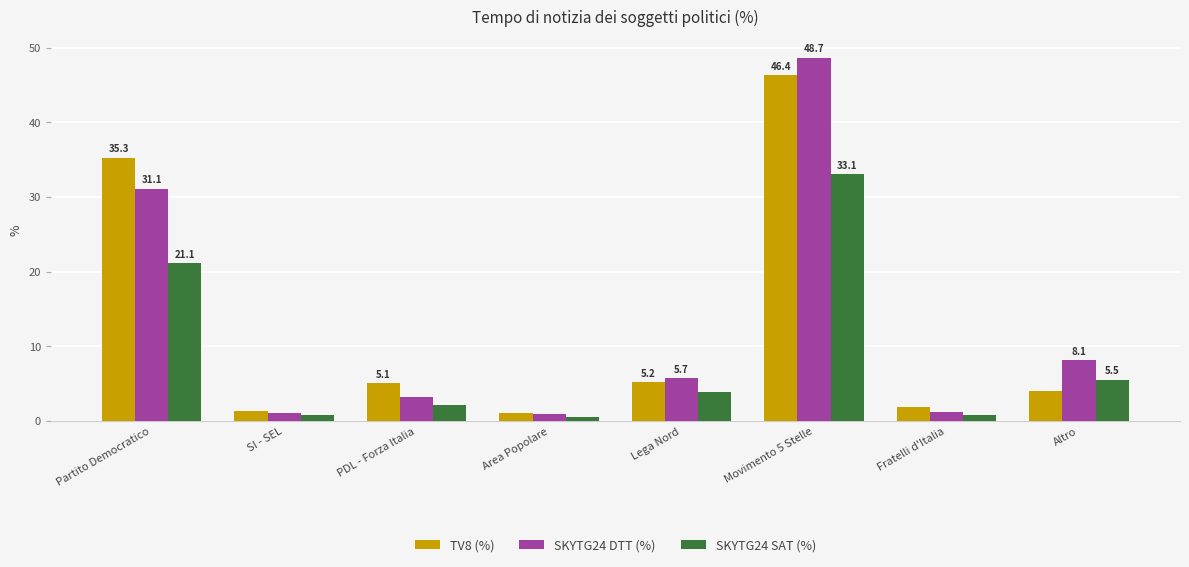

What is the label of the 5th bar from the right?

Area Popolare